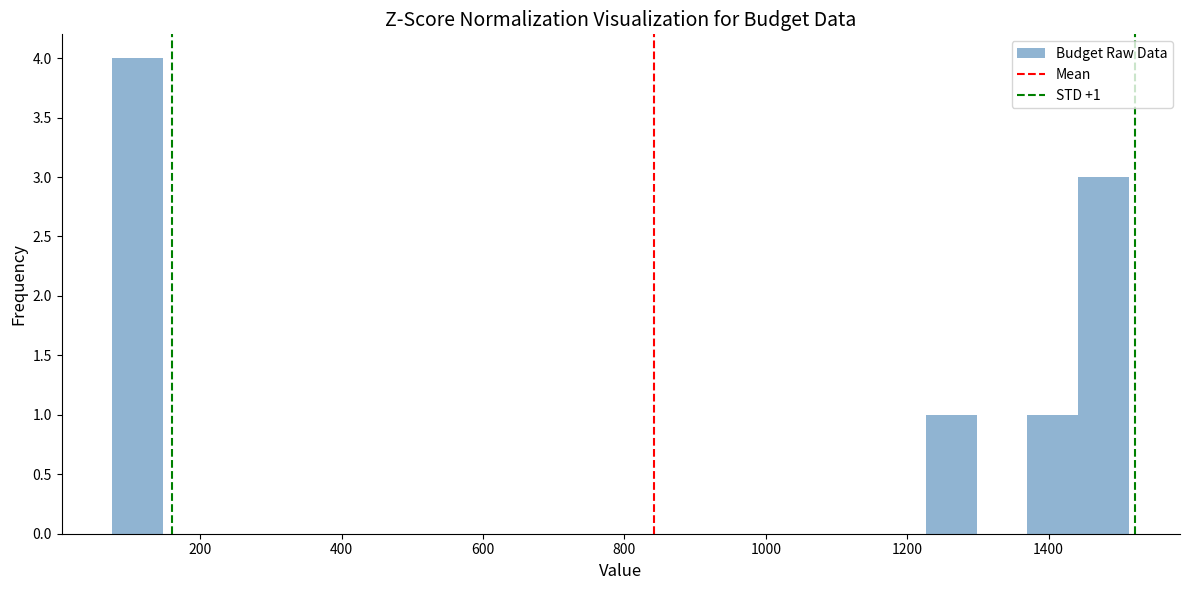

Read against the x-axis, roughly where is the centre of the tallest bar?

120